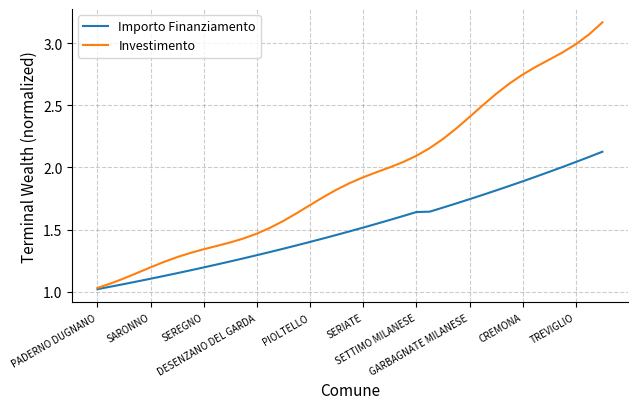

Rank the series by their maximum value, from lowest to highest.

Importo Finanziamento, Investimento